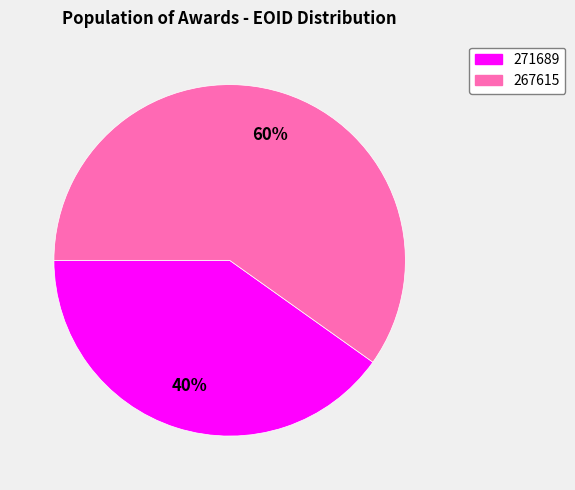

Is there any slice that represents more than half of the pie?

Yes